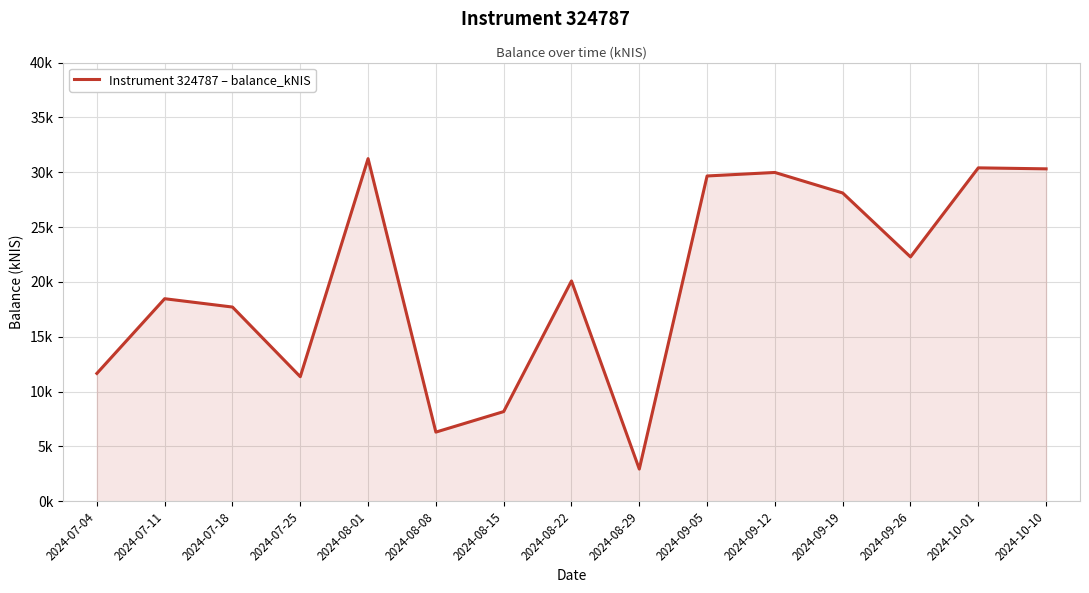

Reading right to left, what are all the values shown in this chart?

2024-10-10=30.3	2024-10-01=30.4	2024-09-26=22.3	2024-09-19=28.1	2024-09-12=30.0	2024-09-05=29.7	2024-08-29=2.9	2024-08-22=20.1	2024-08-15=8.2	2024-08-08=6.3	2024-08-01=31.2	2024-07-25=11.4	2024-07-18=17.7	2024-07-11=18.5	2024-07-04=11.7